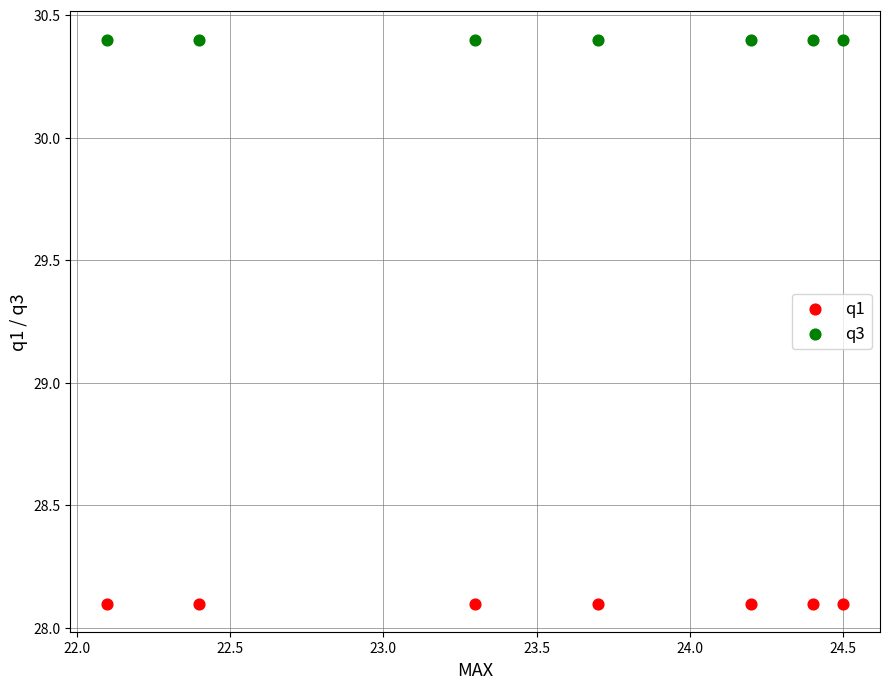

Which series contains the highest Y value?

q3